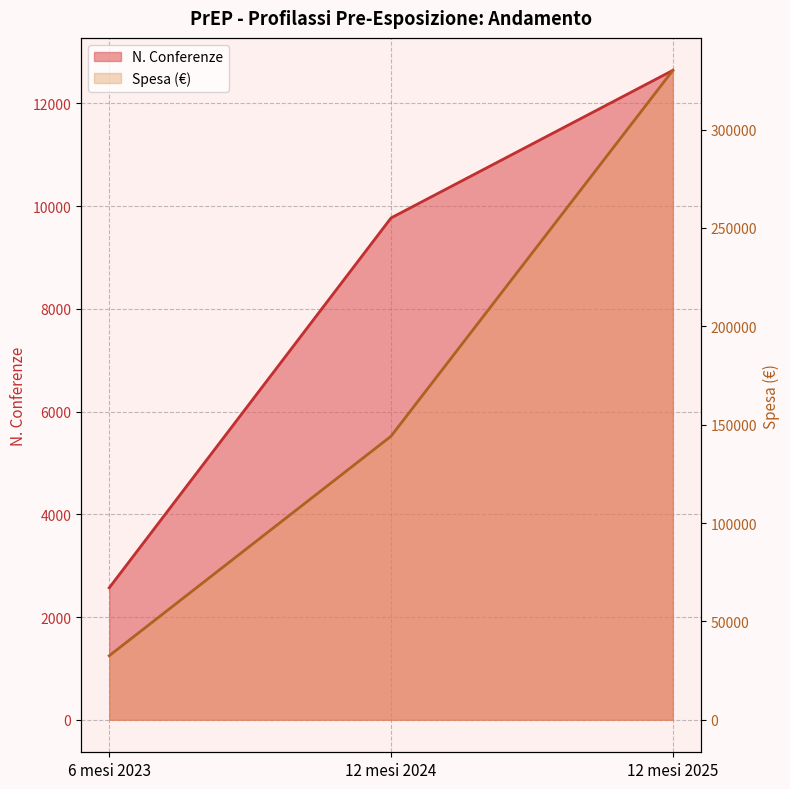

What is the difference between the highest and lowest values at 12 mesi 2024?

134365.0